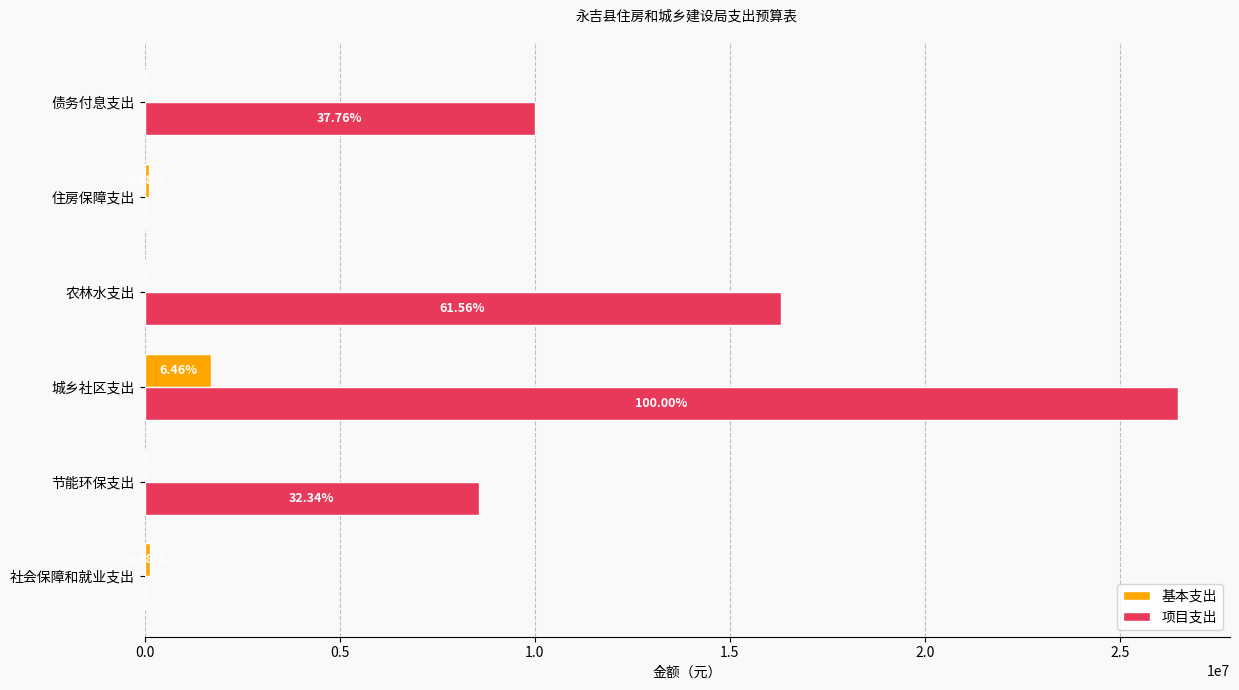

What are all the series names shown in the legend?

基本支出, 项目支出